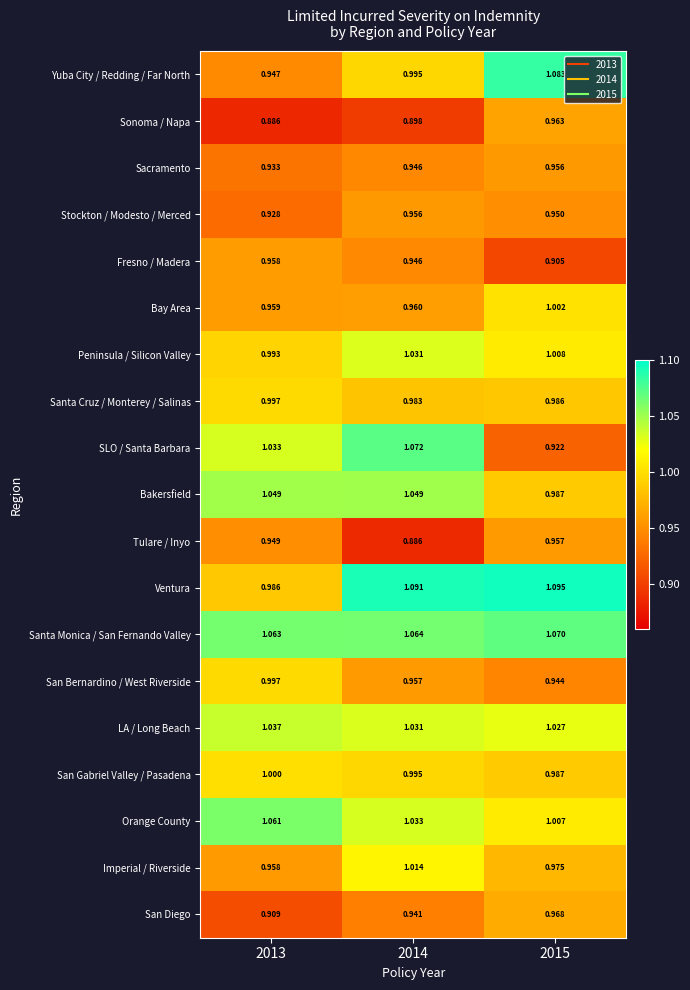

Which series has the widest spread of values?

SLO / Santa Barbara